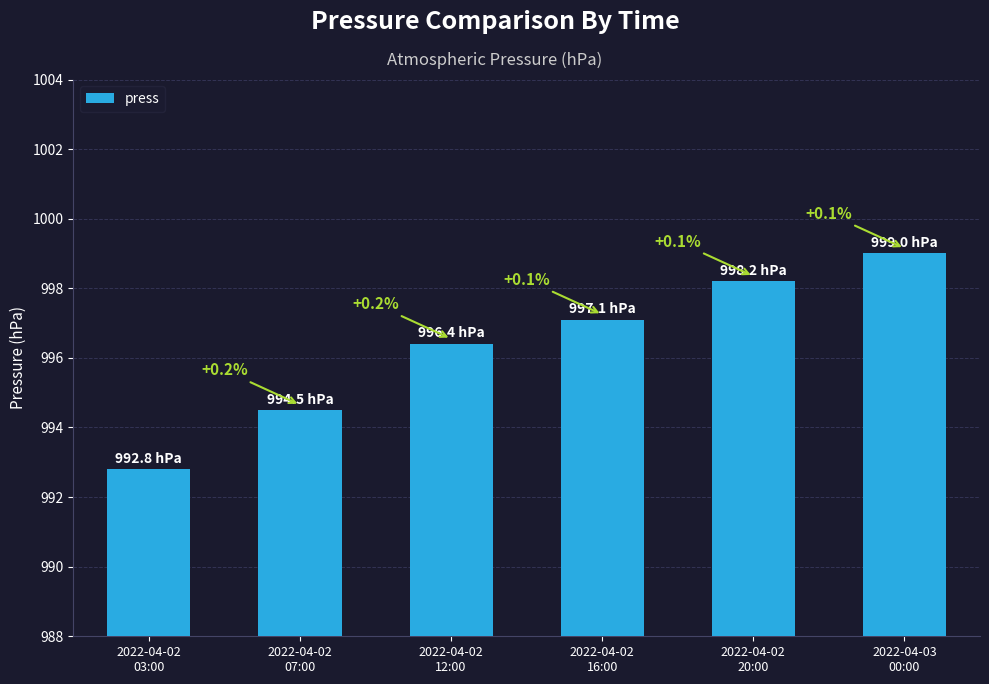

What is the ratio of the value at 2022-04-02
07:00 to the value at 2022-04-02
12:00?

1.0